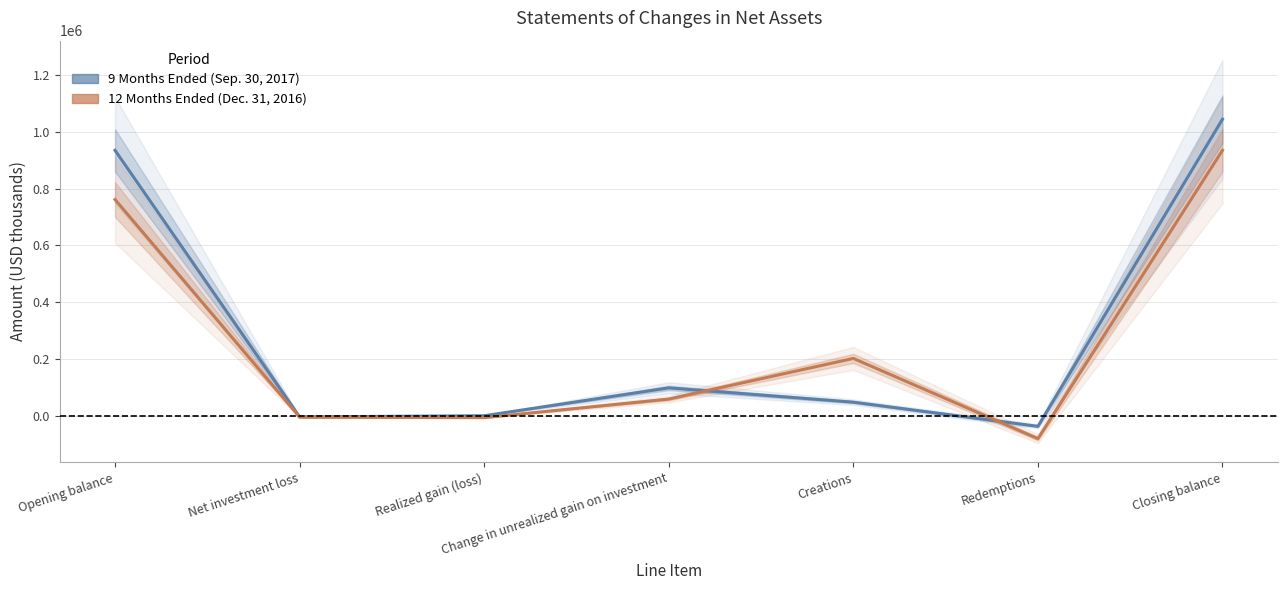

What is the average value of the 9 Months Ended (Sep. 30, 2017) series?

298396